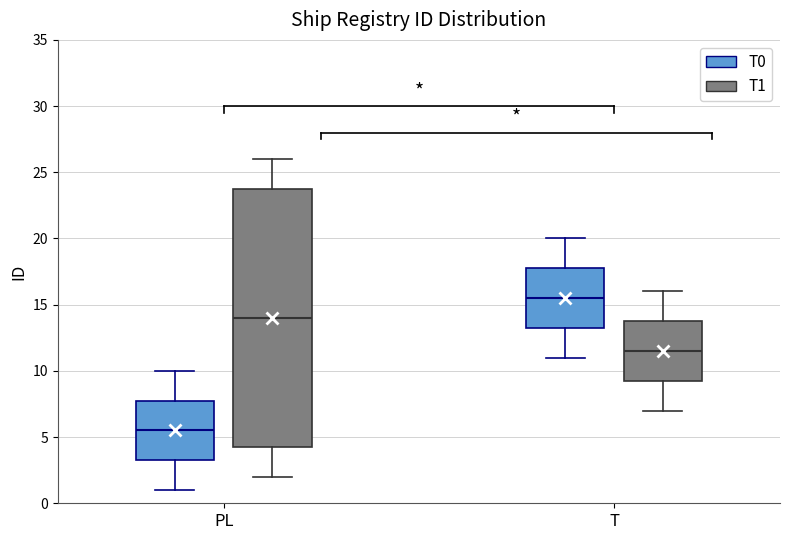

Which box is the tallest, from its lower edge to its upper edge?

PL (T1)